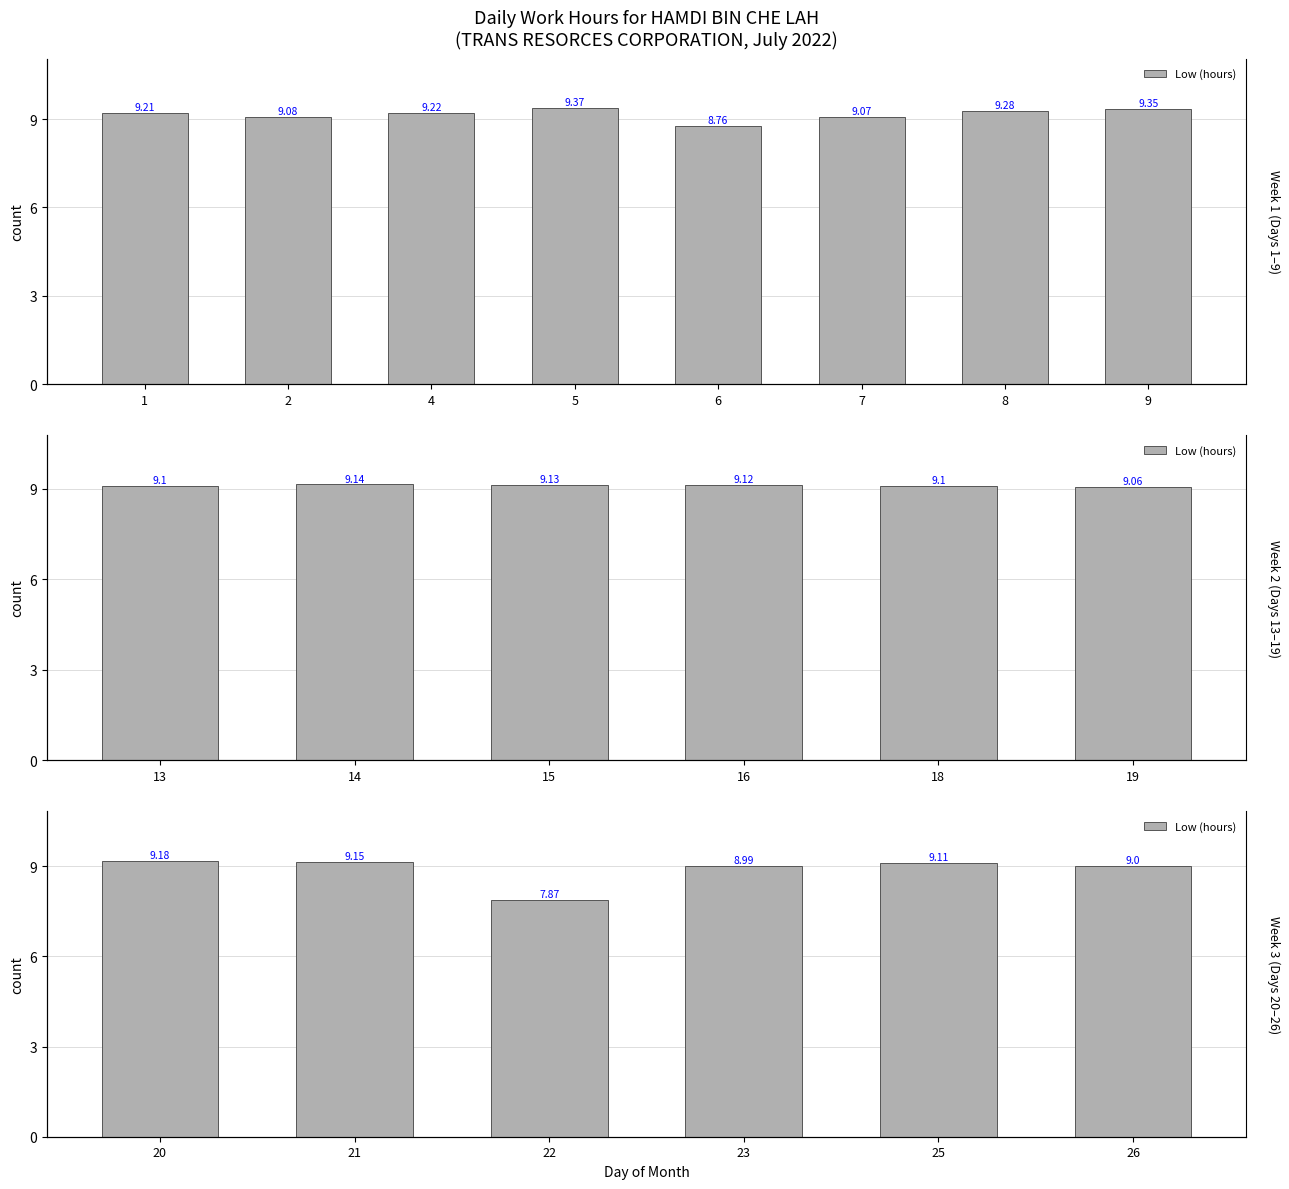

Does the chart contain any negative values?

No